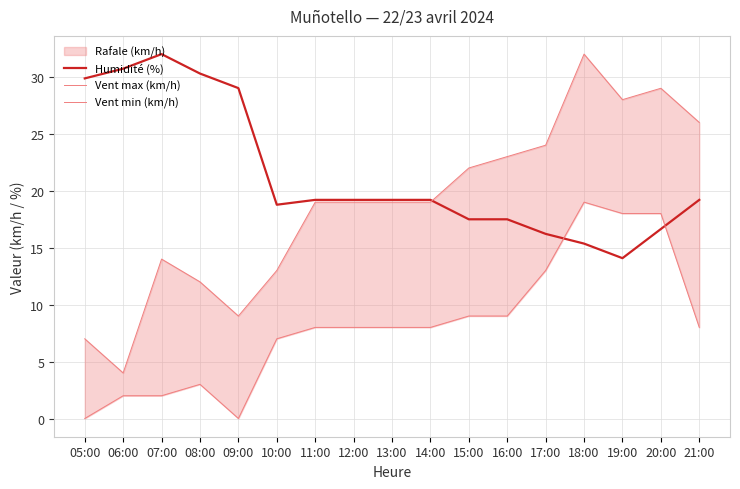

Rank the series by their average value, from lowest to highest.

Vent min (km/h), Vent max (km/h), Humidité (%)